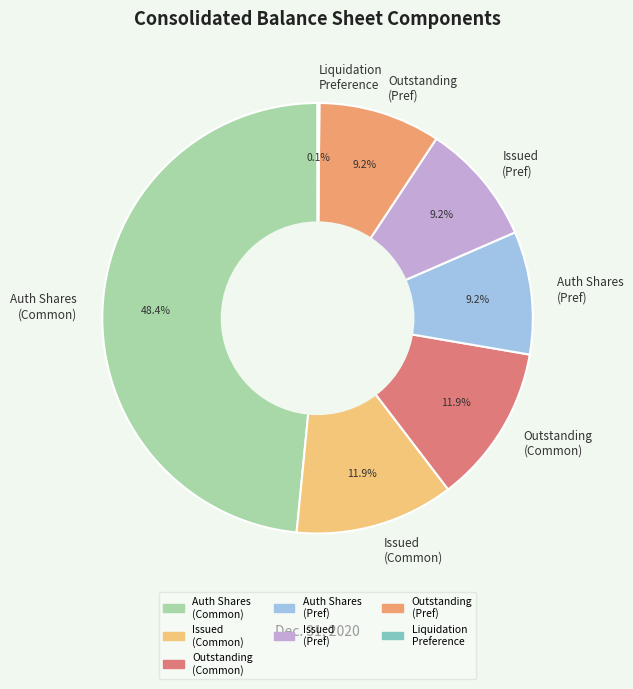

Does Issued (Pref) represent more than half of the total?

No